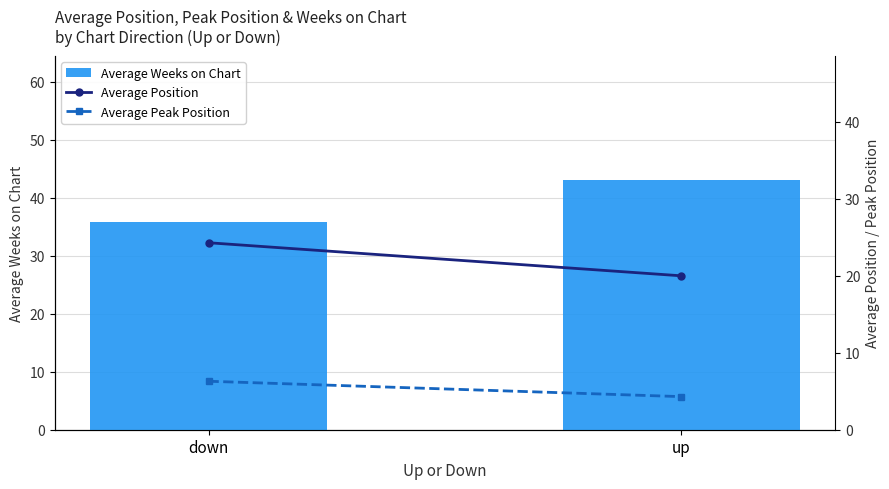

What is the difference between the maximum and minimum values in the Average Position series?

4.3